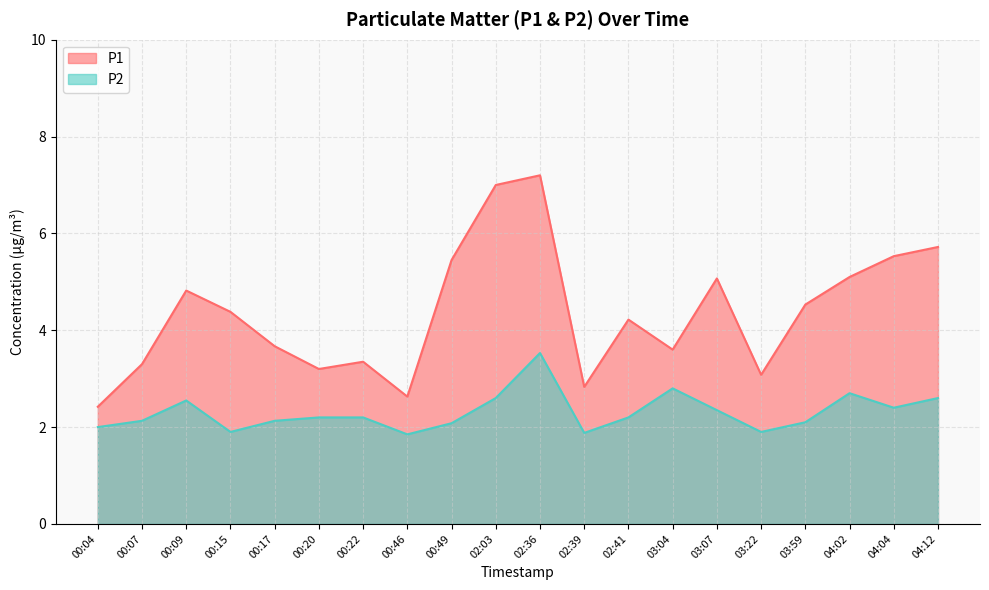

What is the spread (max minus min) of values at 03:07?

2.7